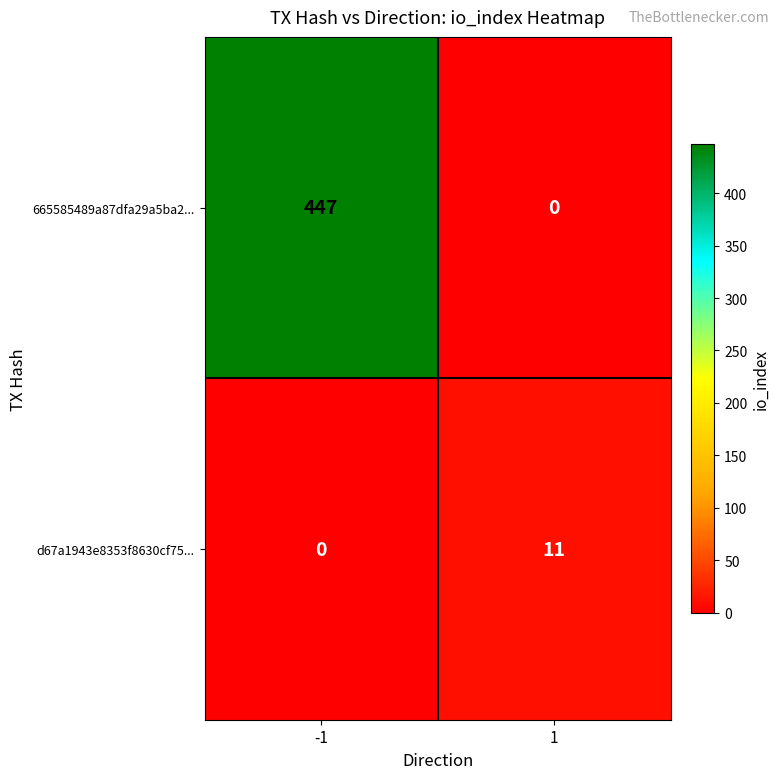

True or false: d67a1943e8353f8630cf75... has a value of 3 at 1.

False